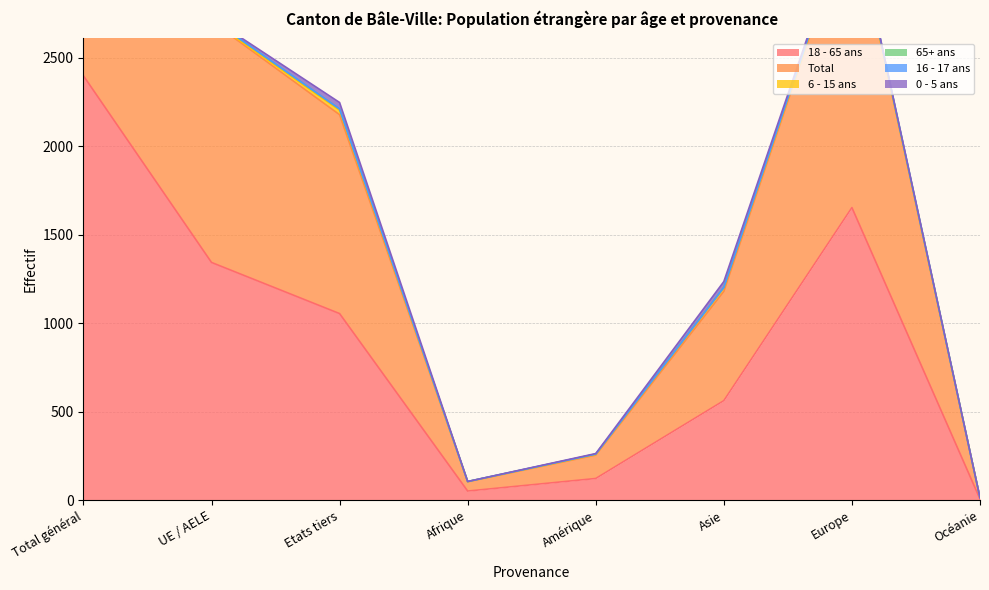

What is the average value of the Total series?

1864